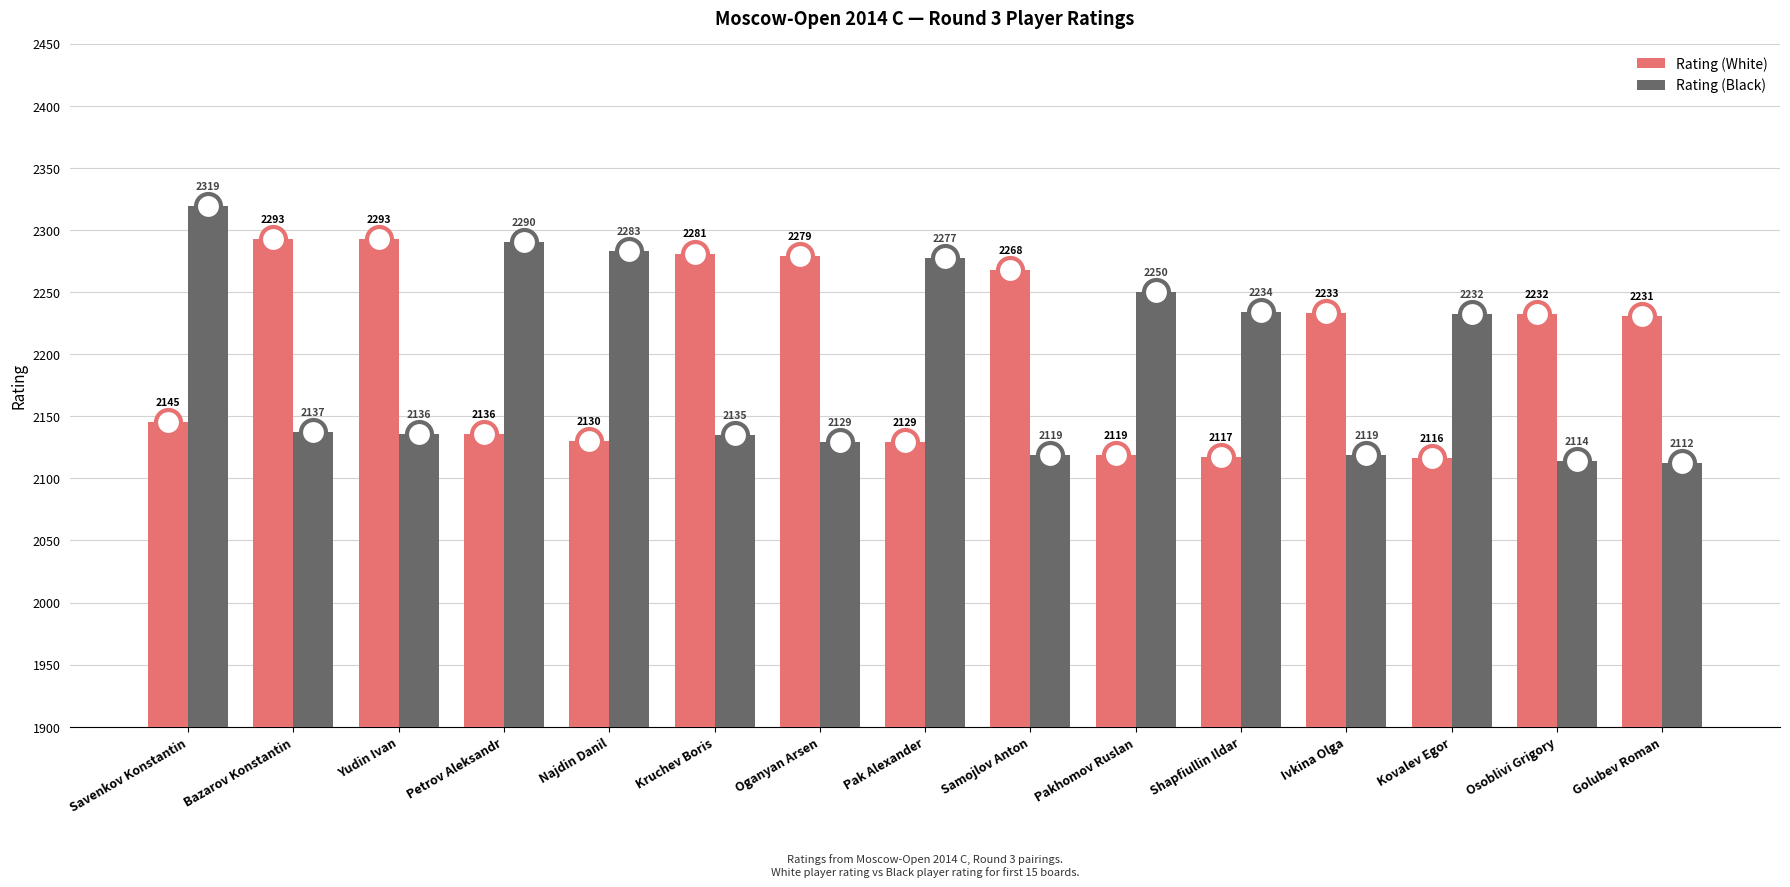

Between Pak Alexander and Golubev Roman, which series saw the biggest shift?

Rating (Black)